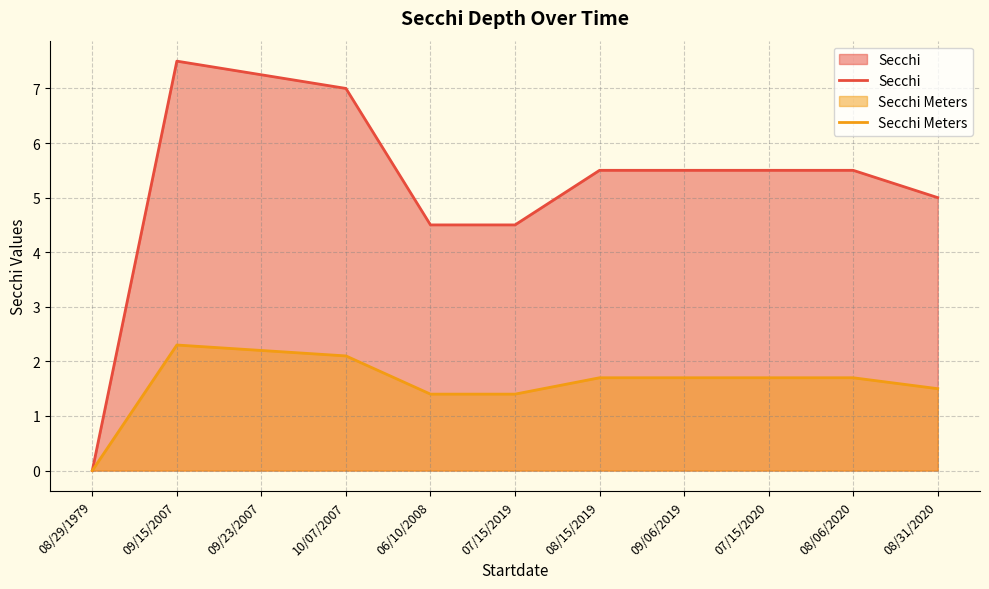

Reading right to left, transcribe all the data shown in this chart.

Secchi: 08/31/2020=5.0	08/06/2020=5.5	07/15/2020=5.5	09/06/2019=5.5	08/15/2019=5.5	07/15/2019=4.5	06/10/2008=4.5	10/07/2007=7.0	09/23/2007=7.2	09/15/2007=7.5	08/29/1979=0.0
Secchi Meters: 08/31/2020=1.5	08/06/2020=1.7	07/15/2020=1.7	09/06/2019=1.7	08/15/2019=1.7	07/15/2019=1.4	06/10/2008=1.4	10/07/2007=2.1	09/23/2007=2.2	09/15/2007=2.3	08/29/1979=0.0